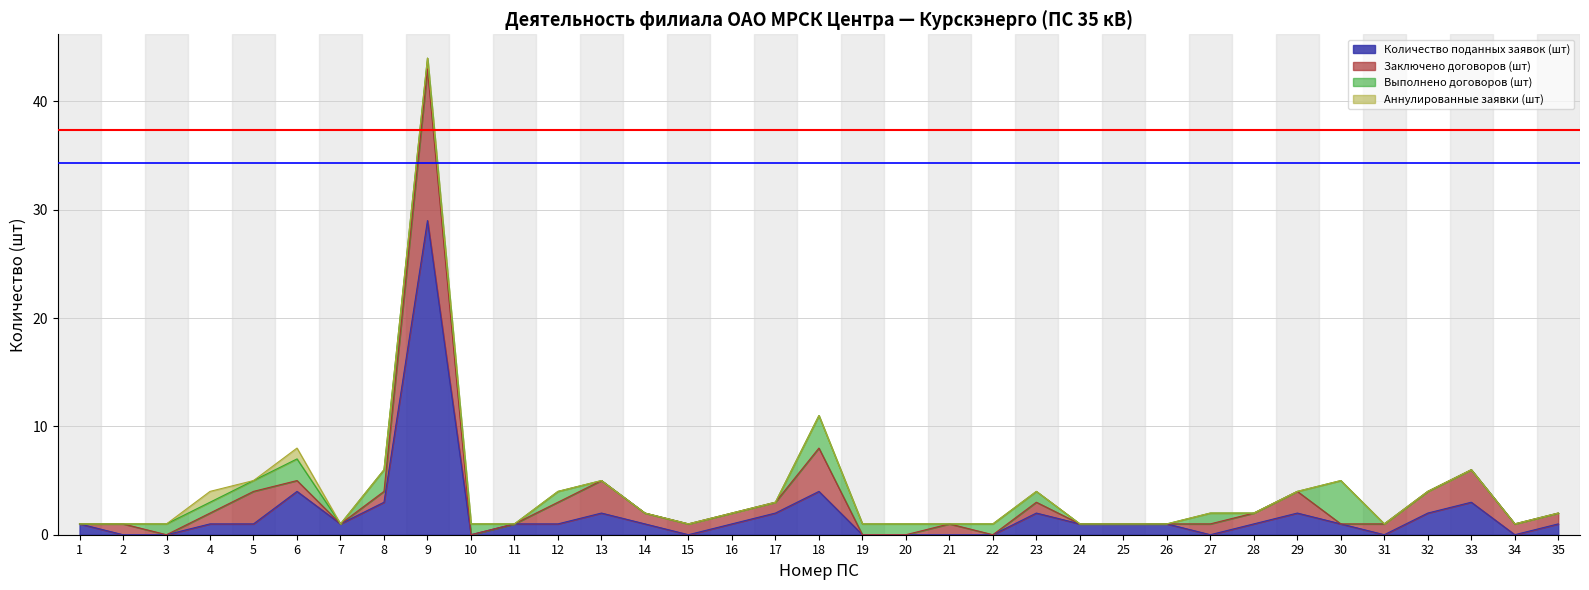

How many data points in Количество поданных заявок (шт) are above 1?

10